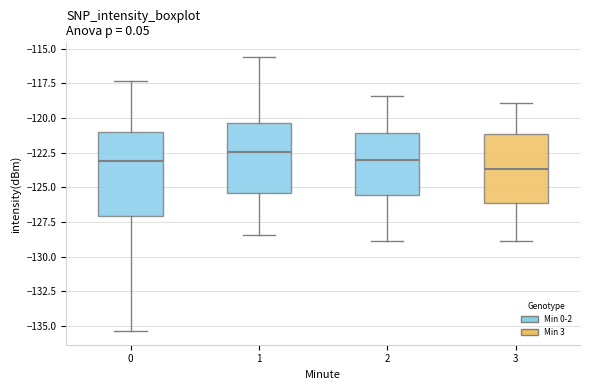

Which box's median line is the highest?

1